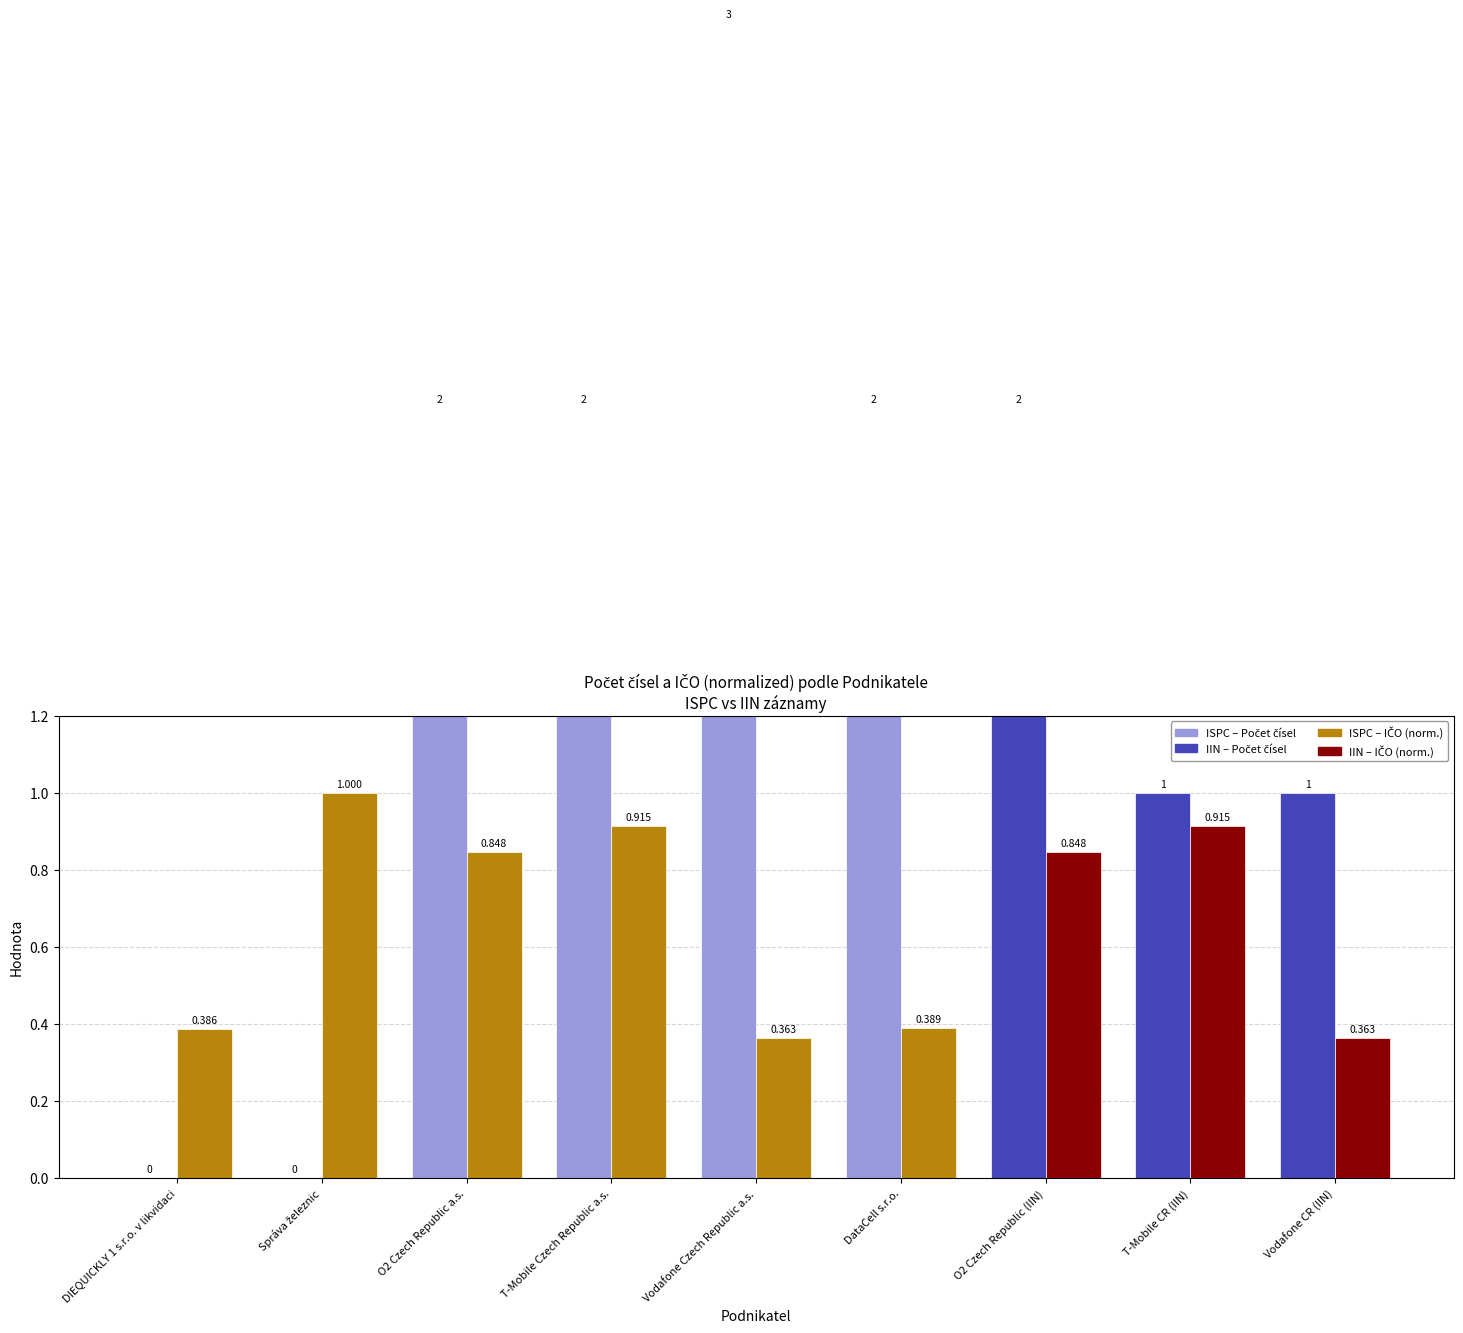

At T-Mobile CR (IIN), list the series in order from smallest to largest.

IČO (normalized), Počet čísel